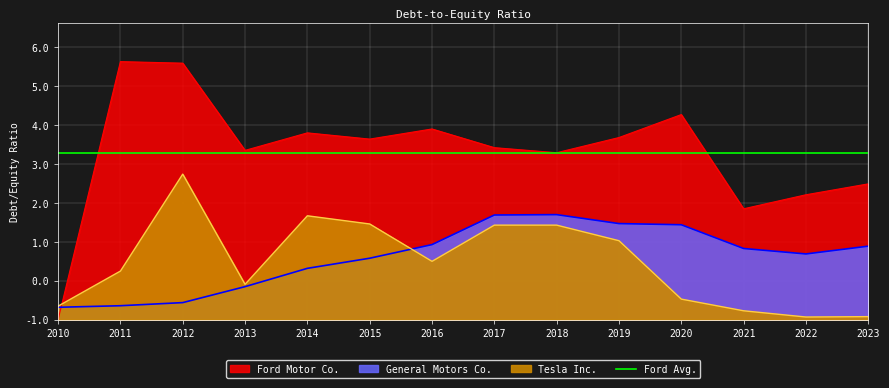

What is the difference between the second highest and minimum values in the Ford Motor Co. series?

6.6